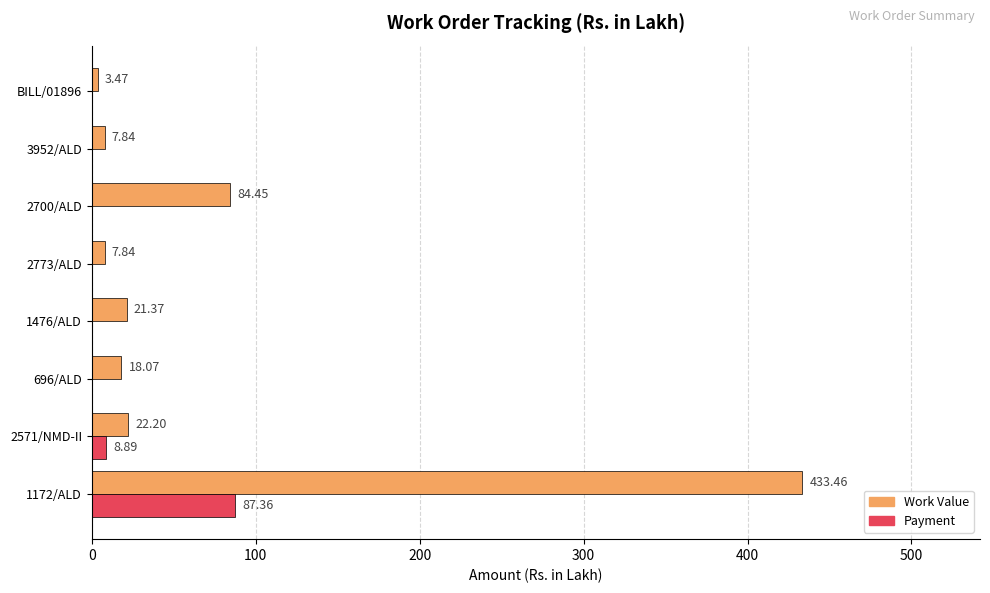

At which category is the sum across all series the highest?

1172/ALD